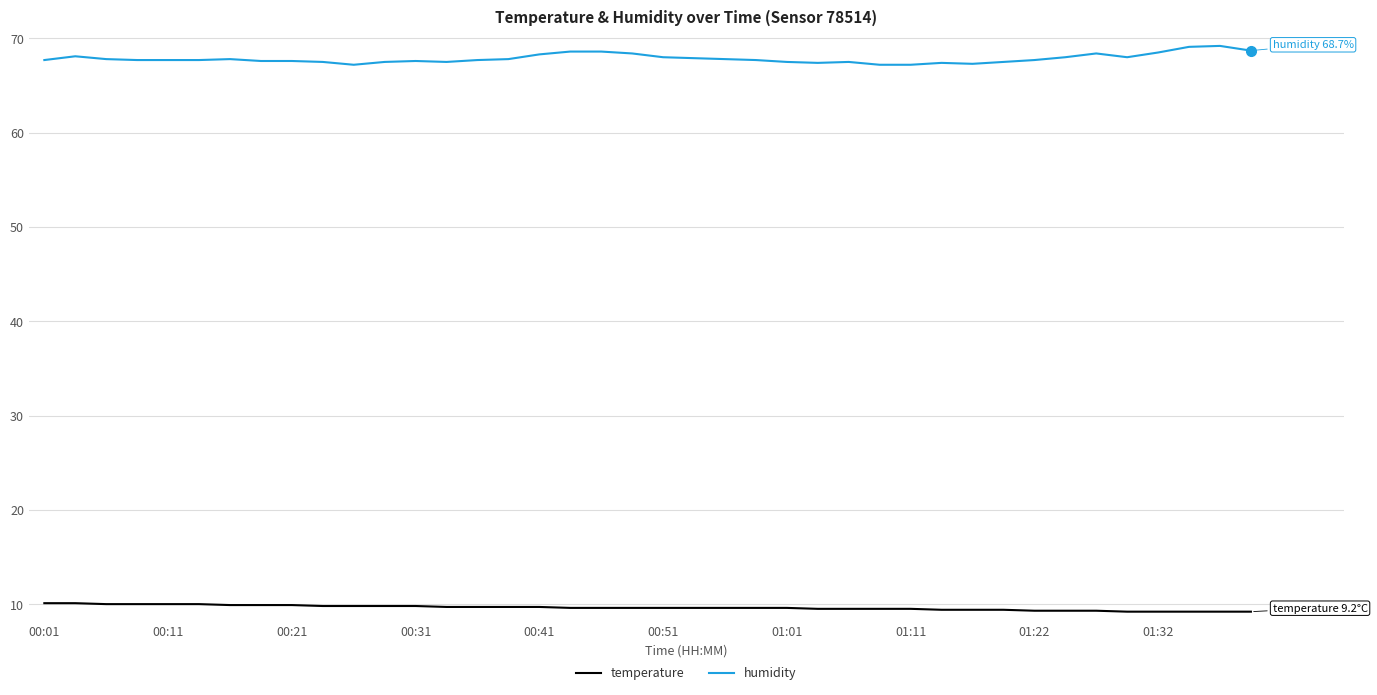

What is the minimum value for humidity?

67.2